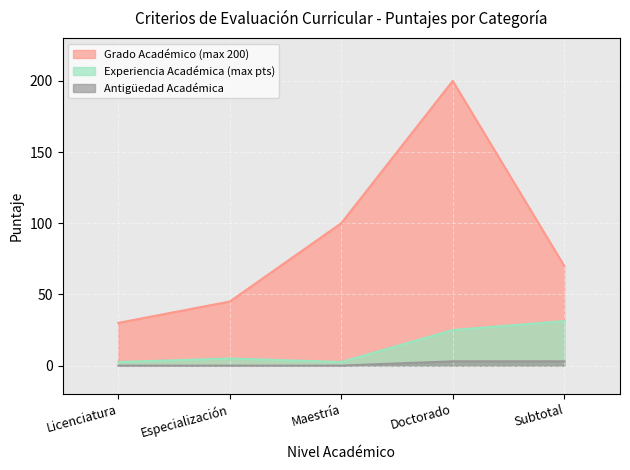

Is it true that Grado Académico (max 200) equals 36.9 at Maestría?

False